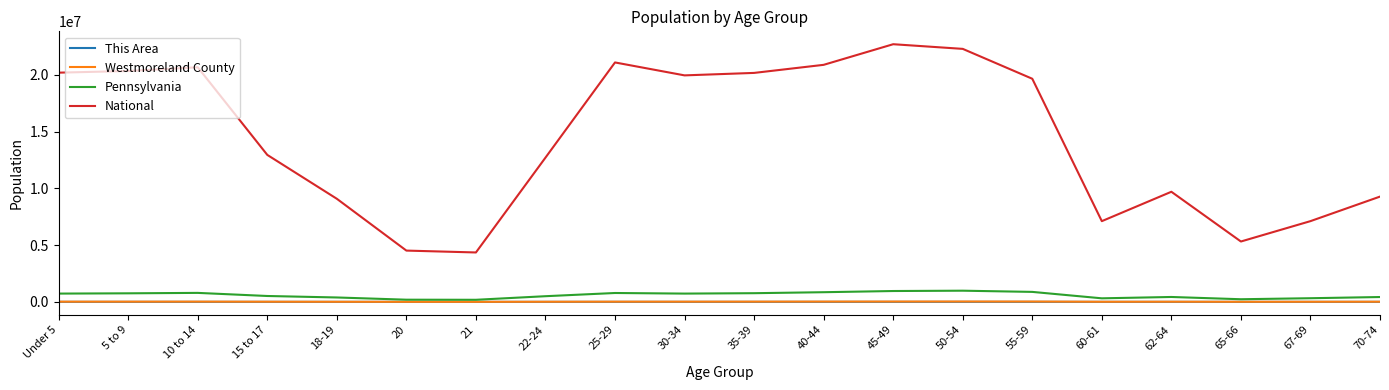

Is the value of Pennsylvania at 50-54 greater than the value of National at 30-34?

No